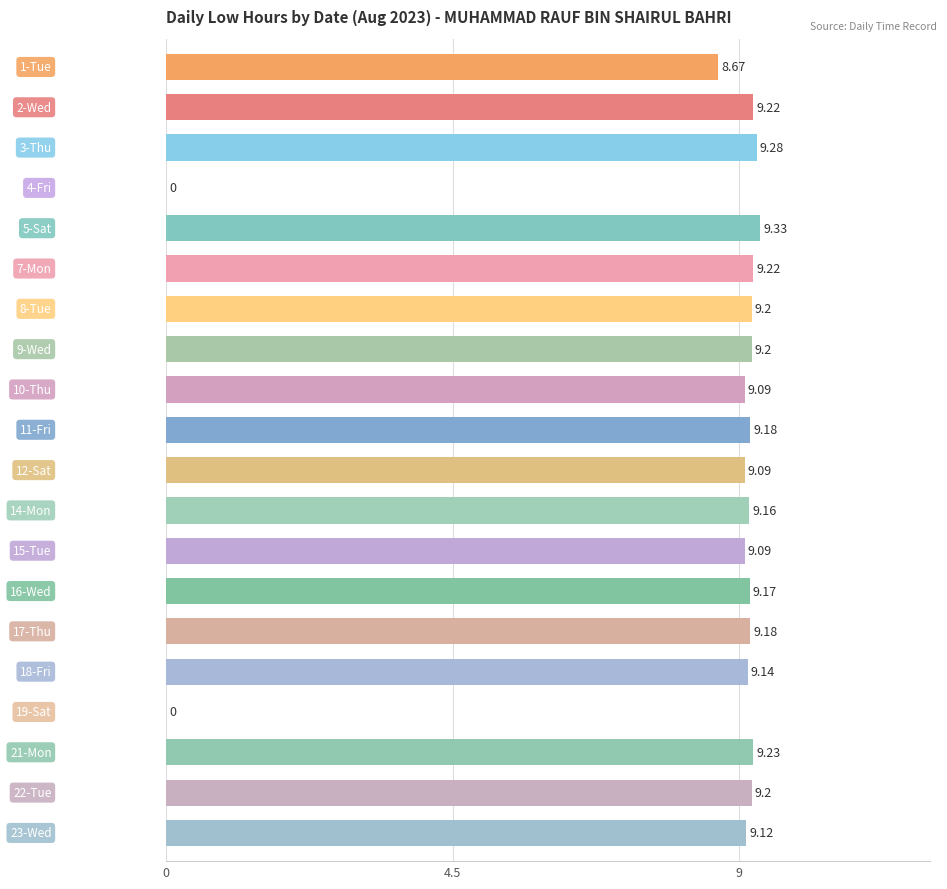

How many positive values are there?

18